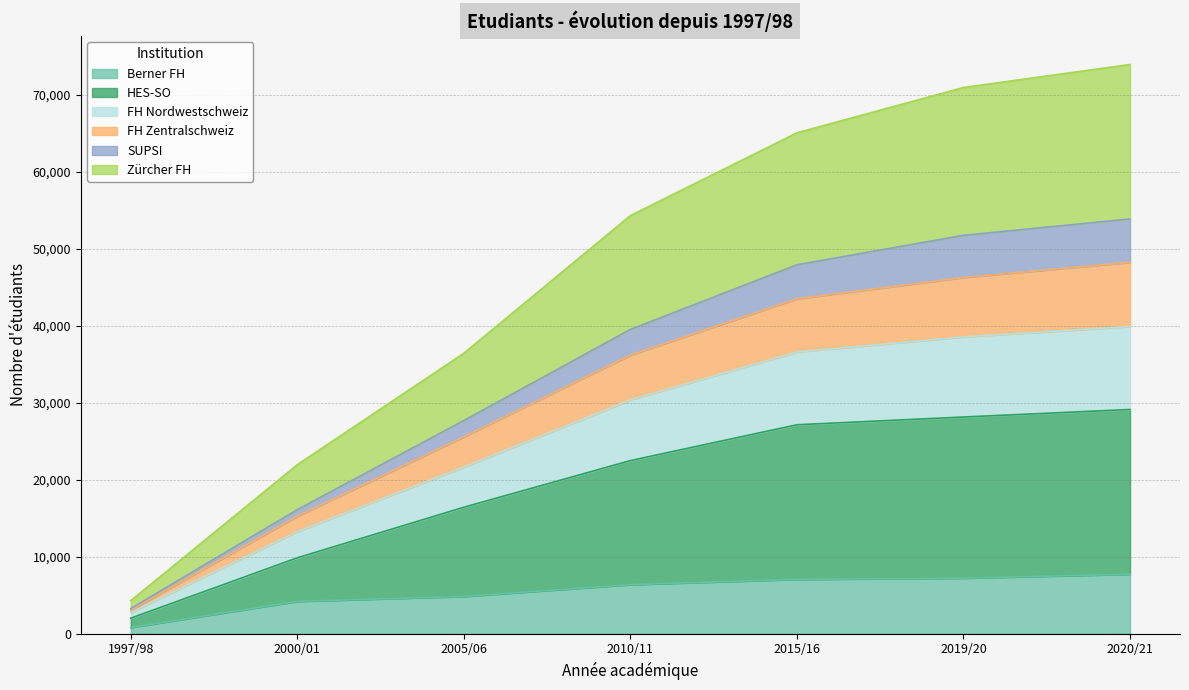

Does the chart display data point markers on the line(s)?

No